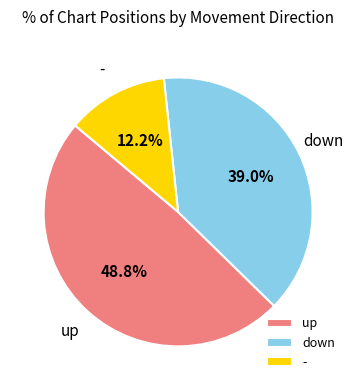

Rank the categories by value from highest to lowest.

up, down, -